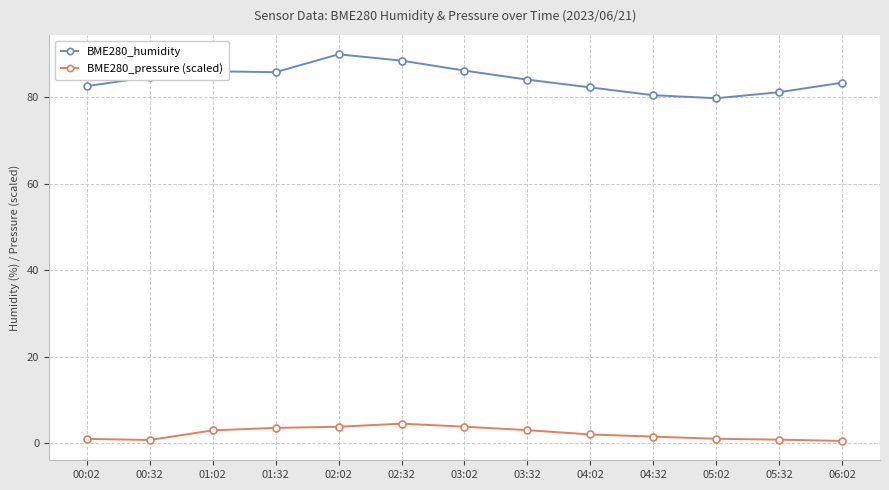

True or false: BME280_humidity and BME280_pressure (scaled) intersect in this chart.

False